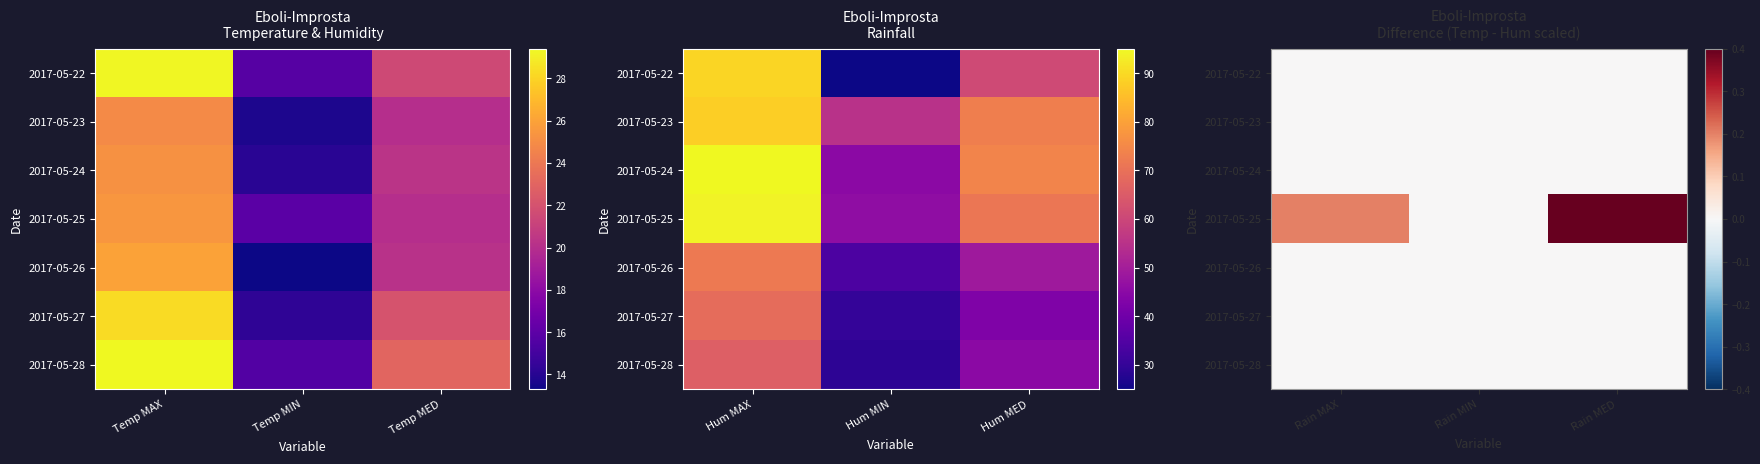

At how many categories does at least one series exceed 0?

2